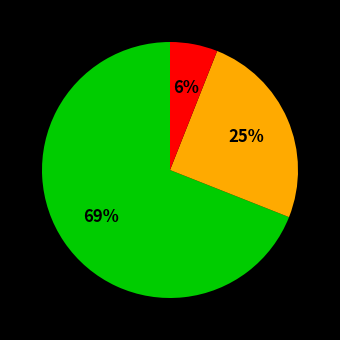

How many segments does this pie chart have?

3